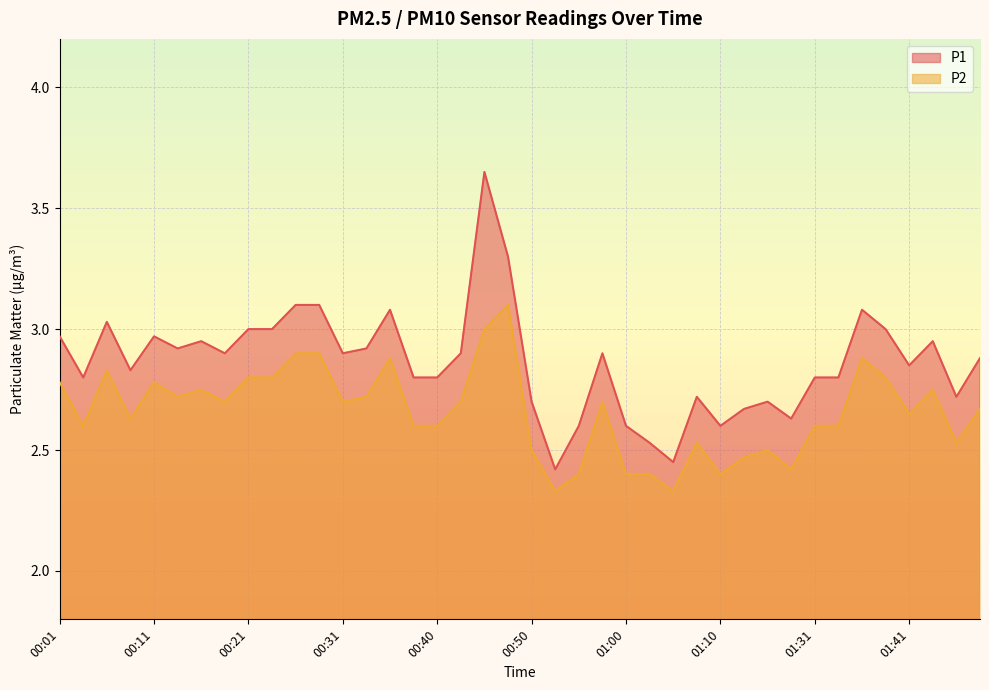

What is the difference between the maximum and minimum values in the P1 series?

1.2